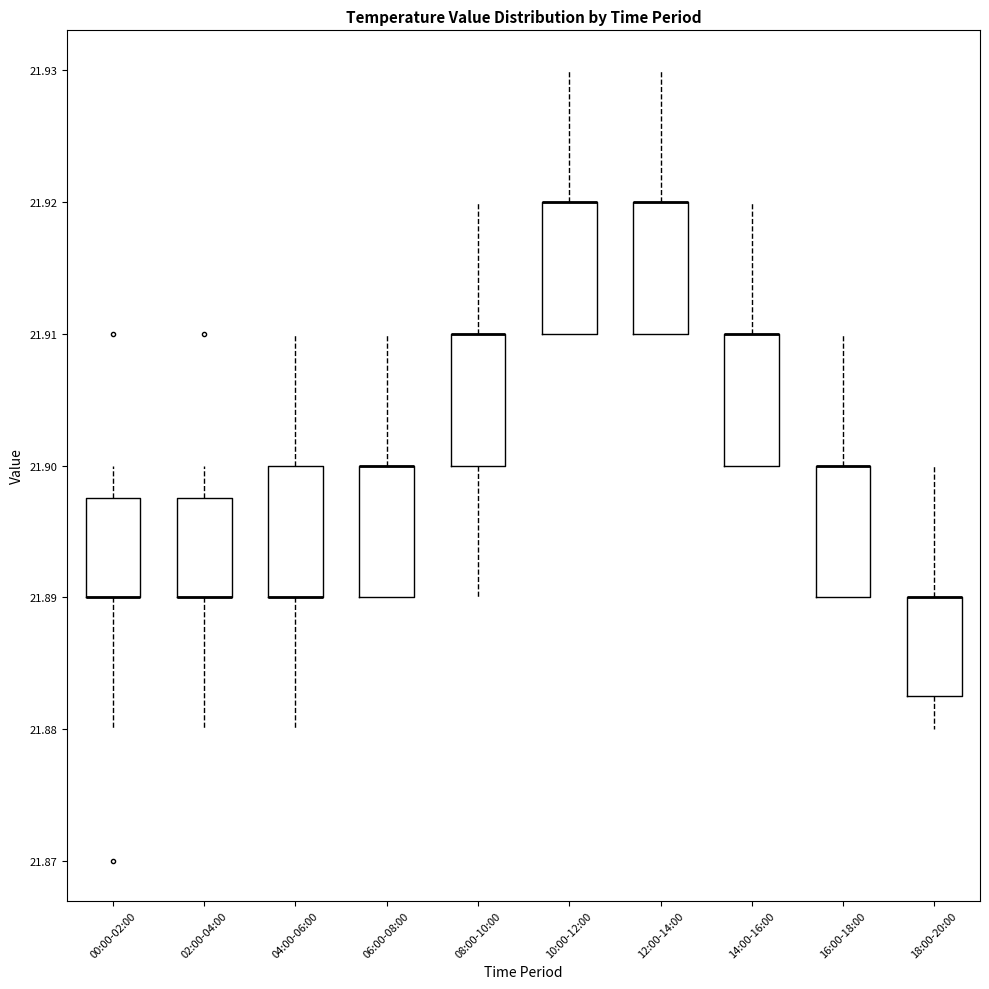

Reading left to right, transcribe this box plot: for each box, give where its median line is, the range the box spans, and where its two whiskers end, as read against the y-axis. The values are not printed on the chart, so give them approximately, as read against the axis.

00:00-02:00: median 21.890 (drawn on the box's lower edge), box 21.890 to 21.898, whiskers 21.880 to 21.900
02:00-04:00: median 21.890 (drawn on the box's lower edge), box 21.890 to 21.898, whiskers 21.880 to 21.900
04:00-06:00: median 21.890 (drawn on the box's lower edge), box 21.890 to 21.900, whiskers 21.880 to 21.910
06:00-08:00: median 21.900 (drawn on the box's upper edge), box 21.890 to 21.900, whiskers 21.890 to 21.910
08:00-10:00: median 21.910 (drawn on the box's upper edge), box 21.900 to 21.910, whiskers 21.890 to 21.920
10:00-12:00: median 21.920 (drawn on the box's upper edge), box 21.910 to 21.920, whiskers 21.910 to 21.930
12:00-14:00: median 21.920 (drawn on the box's upper edge), box 21.910 to 21.920, whiskers 21.910 to 21.930
14:00-16:00: median 21.910 (drawn on the box's upper edge), box 21.900 to 21.910, whiskers 21.900 to 21.920
16:00-18:00: median 21.900 (drawn on the box's upper edge), box 21.890 to 21.900, whiskers 21.890 to 21.910
18:00-20:00: median 21.890 (drawn on the box's upper edge), box 21.883 to 21.890, whiskers 21.880 to 21.900